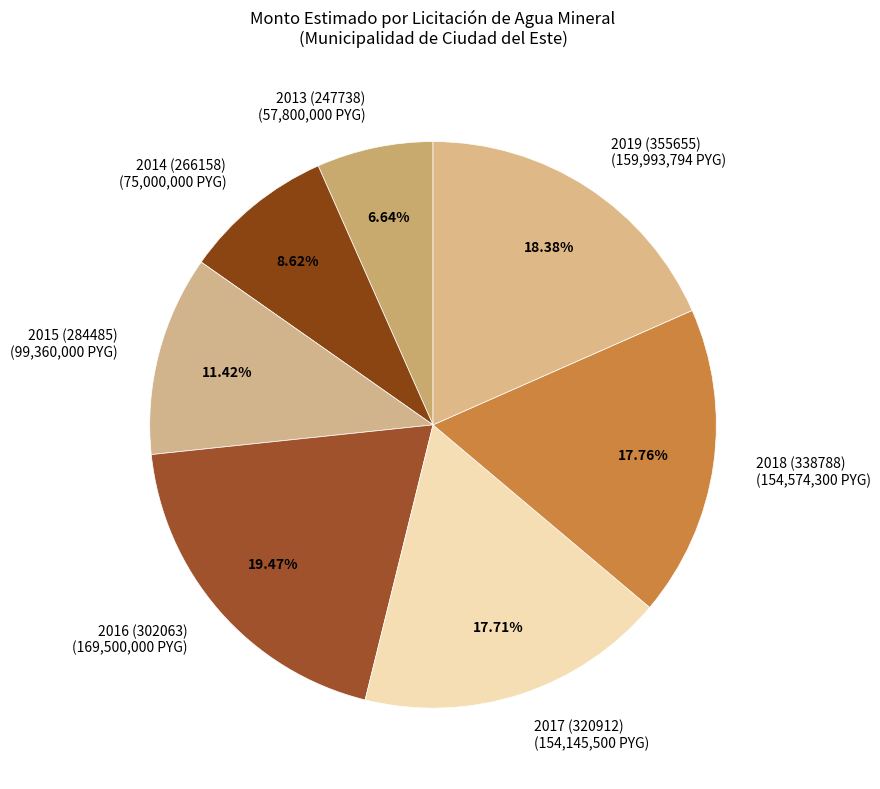

How much of the chart is everything except 2015 (284485)?

88.6%